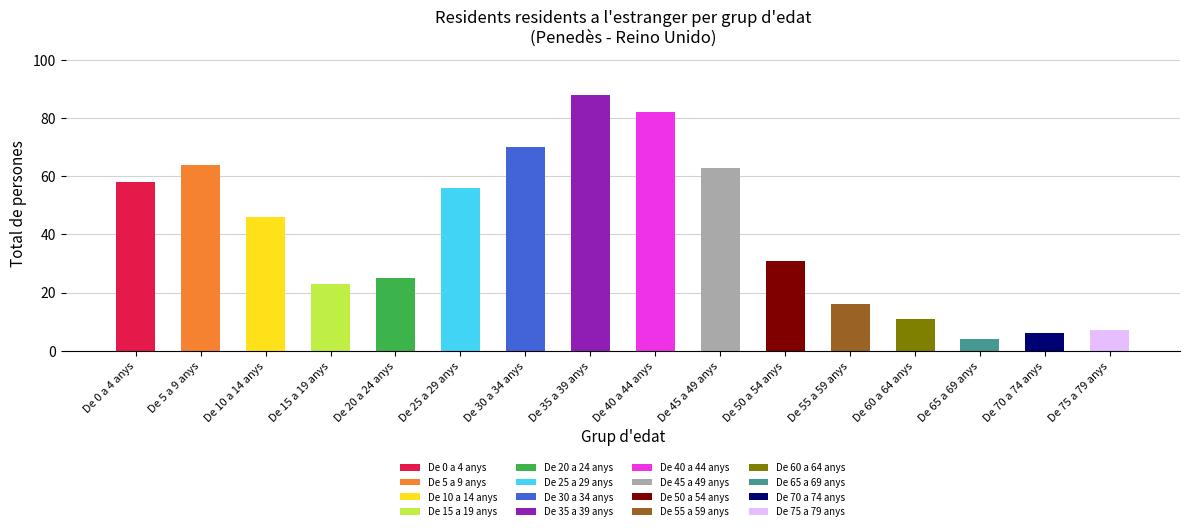

Rank the categories by value from highest to lowest.

De 35 a 39 anys, De 40 a 44 anys, De 30 a 34 anys, De 5 a 9 anys, De 45 a 49 anys, De 0 a 4 anys, De 25 a 29 anys, De 10 a 14 anys, De 50 a 54 anys, De 20 a 24 anys, De 15 a 19 anys, De 55 a 59 anys, De 60 a 64 anys, De 75 a 79 anys, De 70 a 74 anys, De 65 a 69 anys